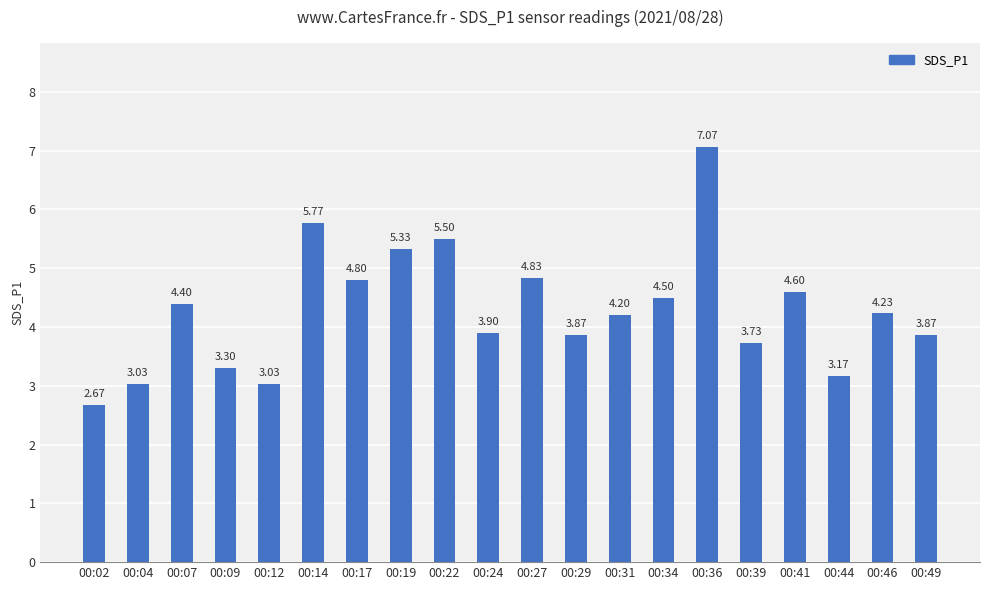

Does the chart contain any negative values?

No